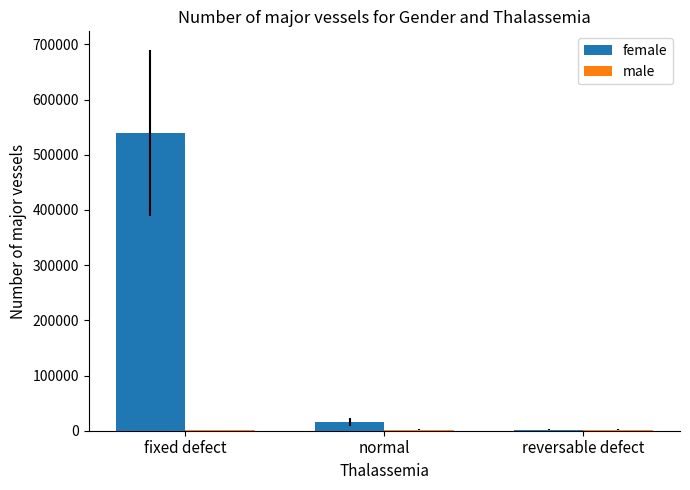

What is the spread (max minus min) of values at reversable defect?

661